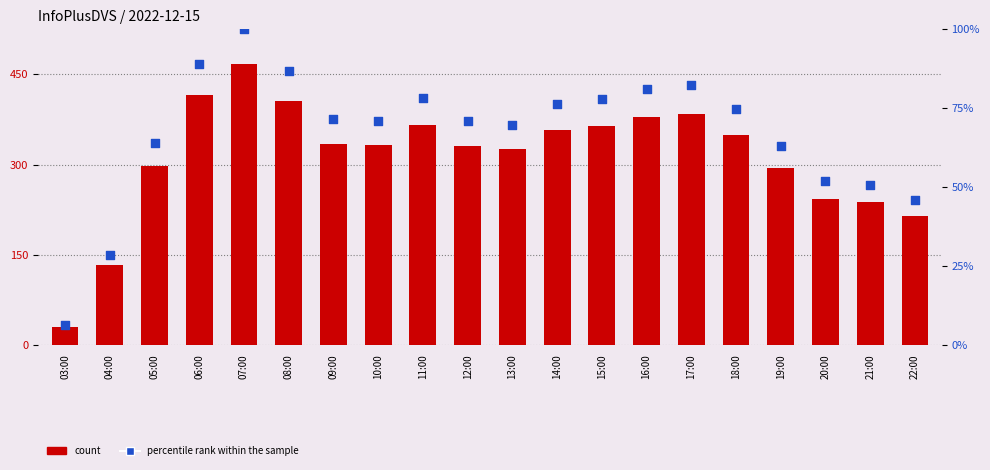

Which series reaches the minimum Y coordinate?

percentile rank within the sample